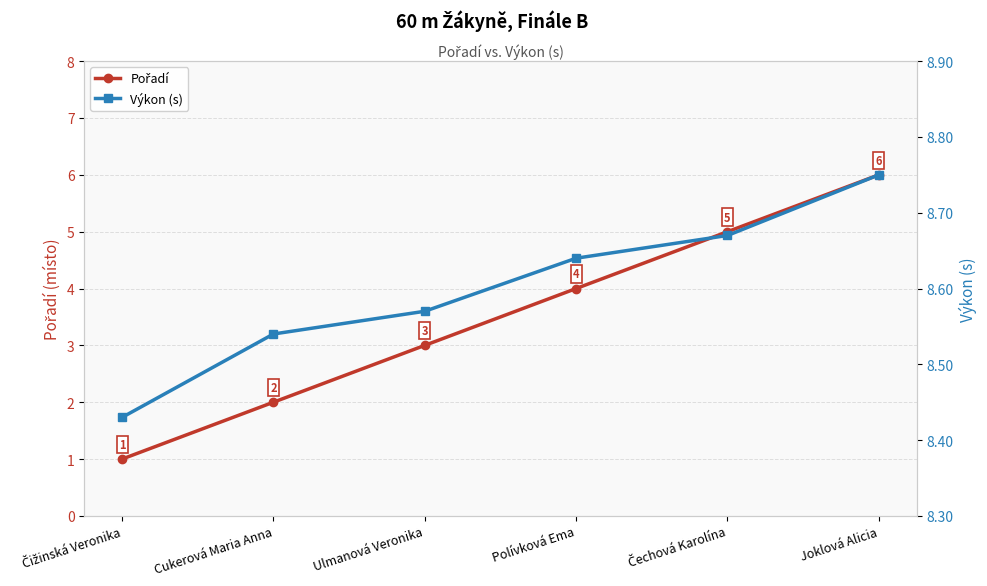

What position from the left is Polívková Ema?

4